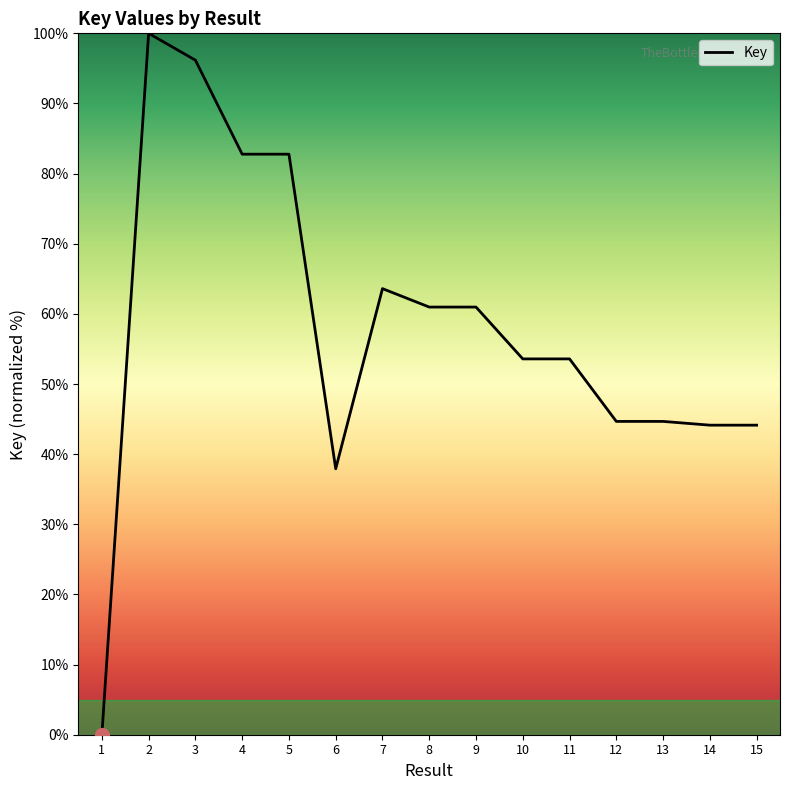

What value does the data have at 12?

44.7